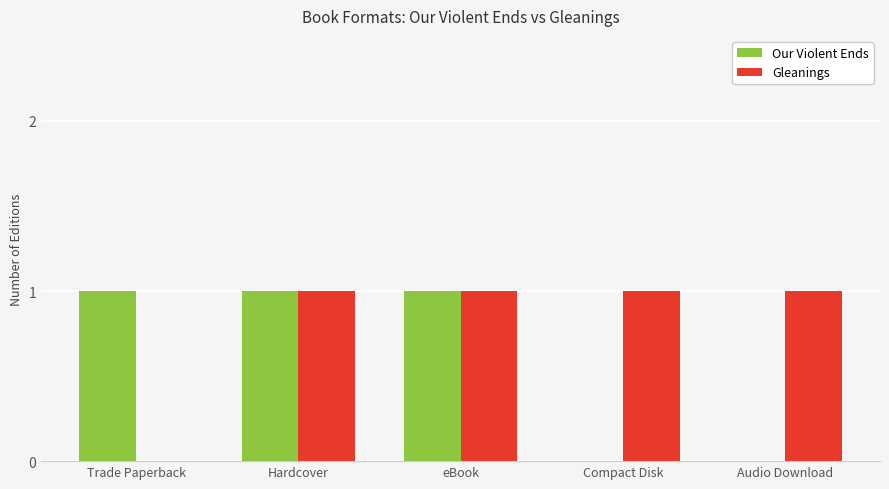

What is the sum of all Our Violent Ends values?

3